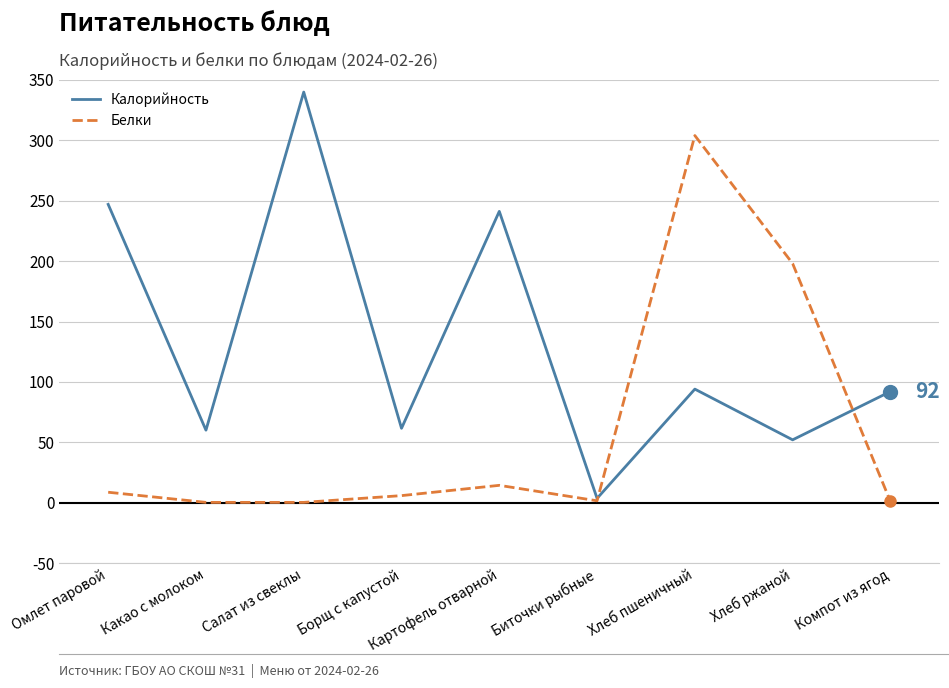

What is the sum of the Калорийность values at Компот из ягод and Какао с молоком?

152.0